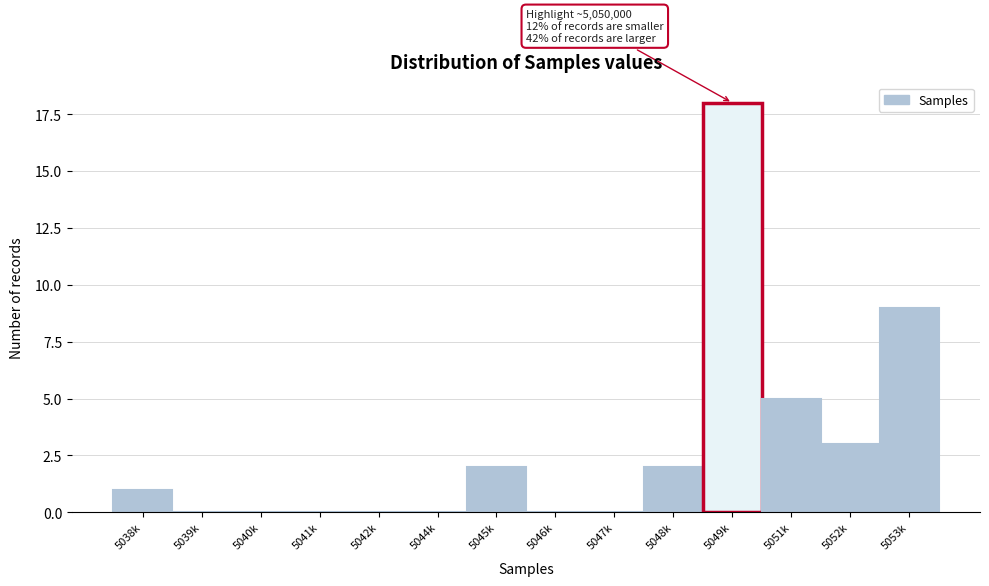

Reading left to right, what are all the values shown in this chart?

5038k=1	5039k=0	5040k=0	5041k=0	5042k=0	5044k=0	5045k=2	5046k=0	5047k=0	5048k=2	5049k=18	5051k=5	5052k=3	5053k=9